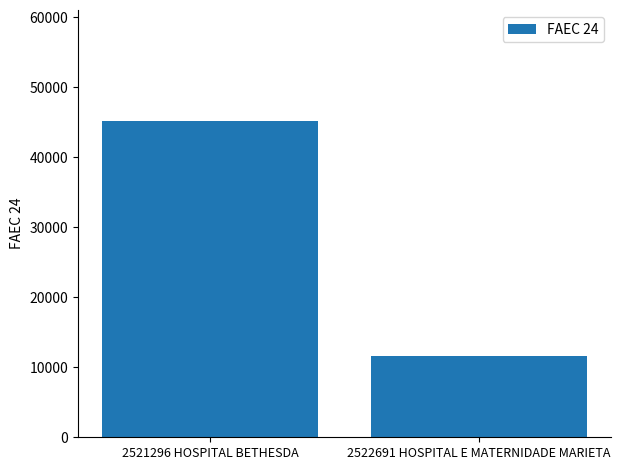

List the labels in order of value, largest first.

2521296 HOSPITAL BETHESDA, 2522691 HOSPITAL E MATERNIDADE MARIETA